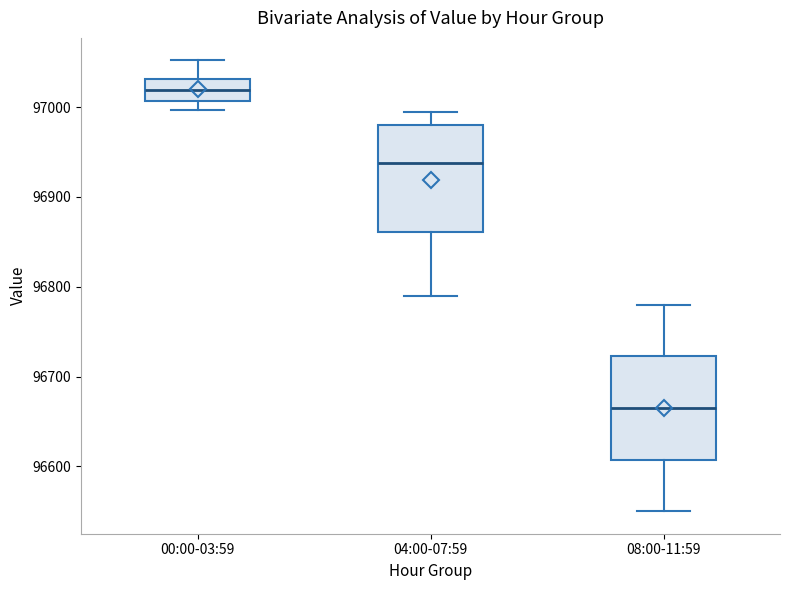

Reading left to right, transcribe this box plot: for each box, give where its median line is, the range the box spans, and where its two whiskers end, as read against the y-axis. The values are not printed on the chart, so give them approximately, as read against the axis.

00:00-03:59: median 97020, box 97010 to 97030, whiskers 97000 to 97050
04:00-07:59: median 96940, box 96860 to 96980, whiskers 96790 to 96990
08:00-11:59: median 96670, box 96610 to 96720, whiskers 96550 to 96780